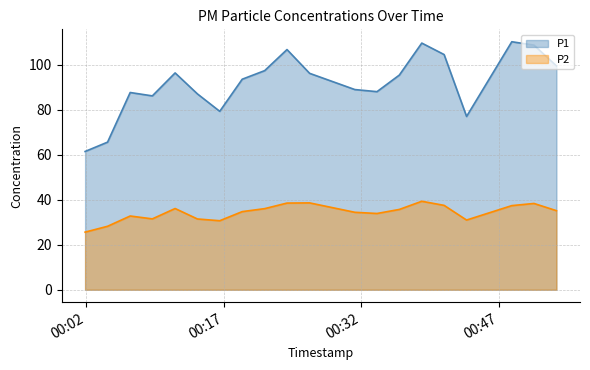

Between 2024-03-07T00:38:37 and 2024-03-07T00:41:03, which series saw the biggest shift?

P1